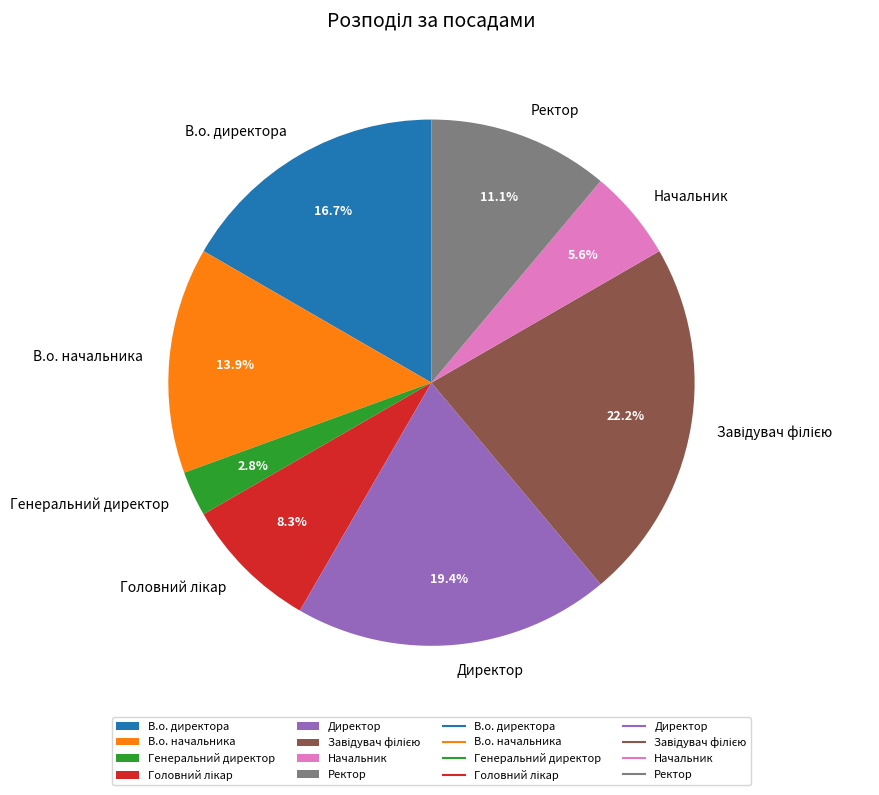

Which has a higher value, Начальник or Генеральний директор?

Начальник